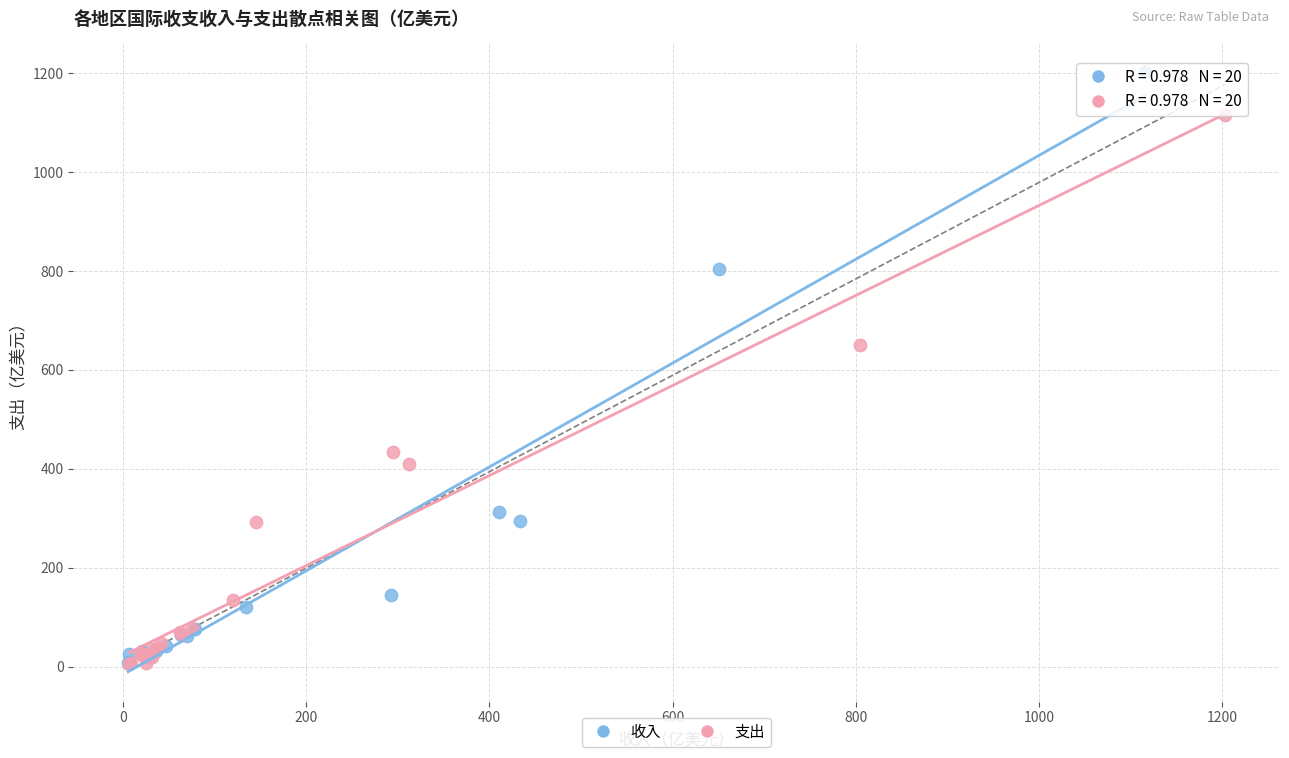

What are all the series names shown in the legend?

收入, 支出